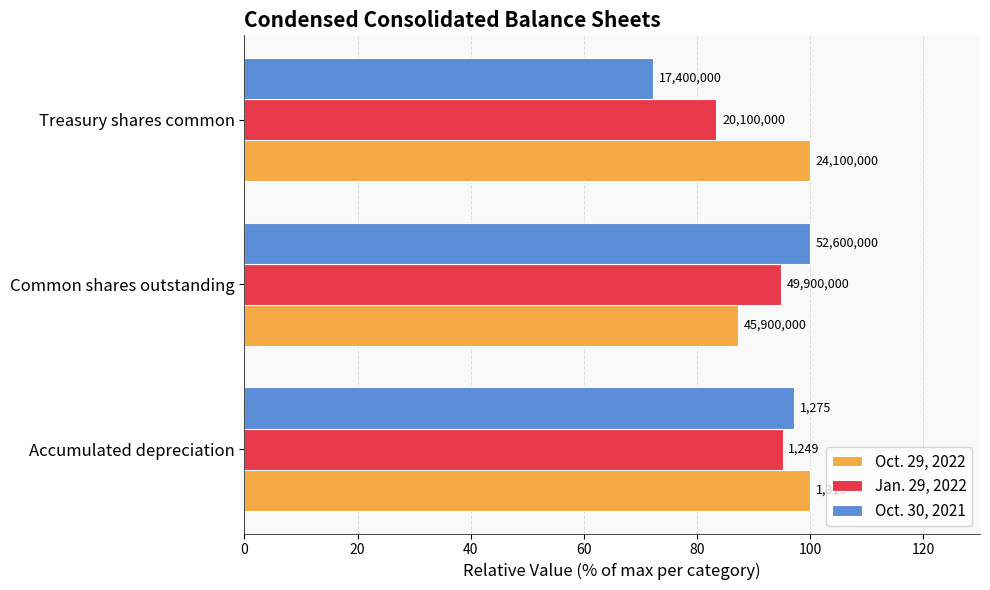

What are all the series names shown in the legend?

Oct. 29, 2022, Jan. 29, 2022, Oct. 30, 2021